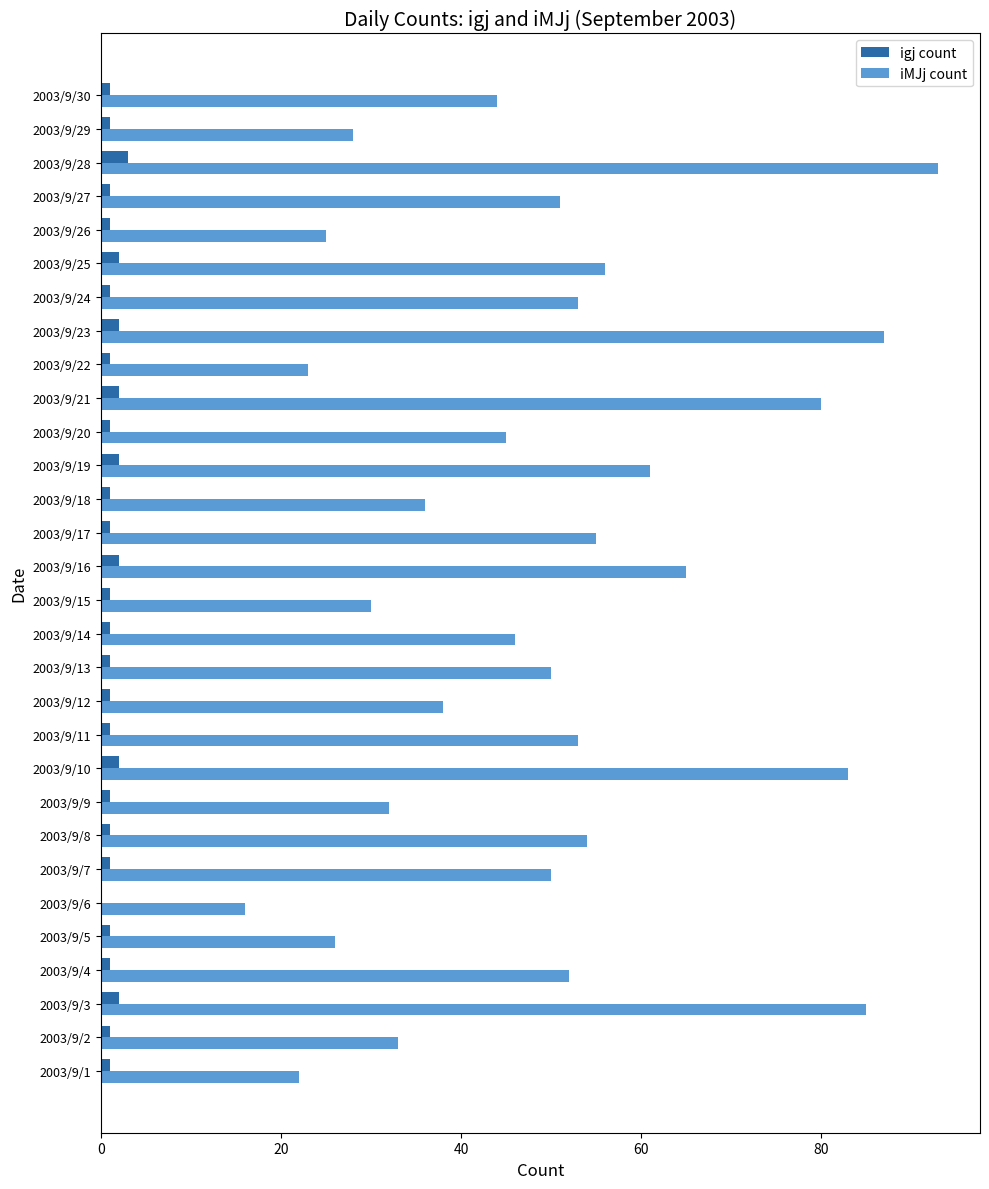

What is the maximum value for iMJj count?

93